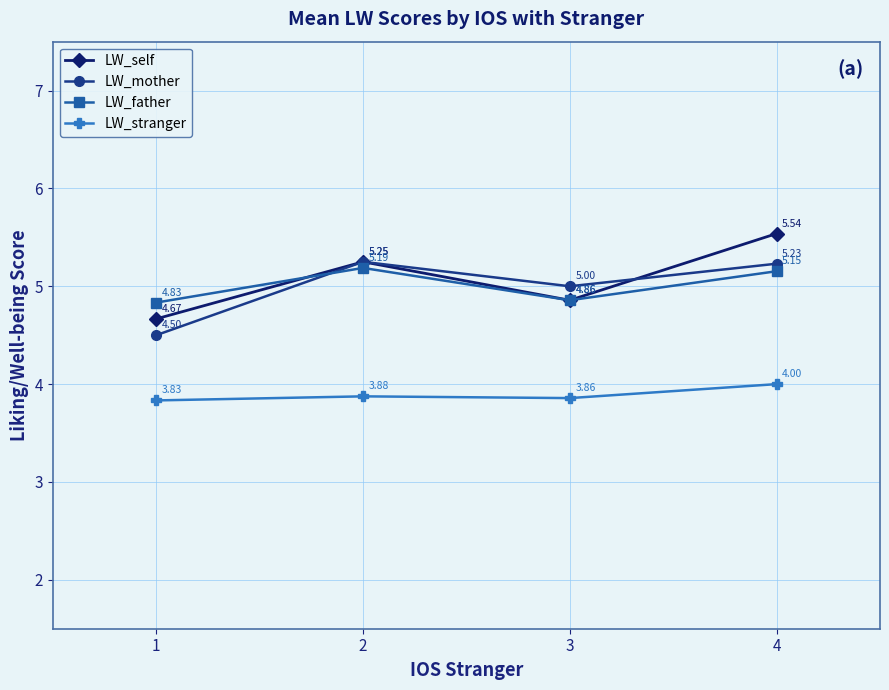

True or false: LW_stranger and LW_mother cross at least once.

False